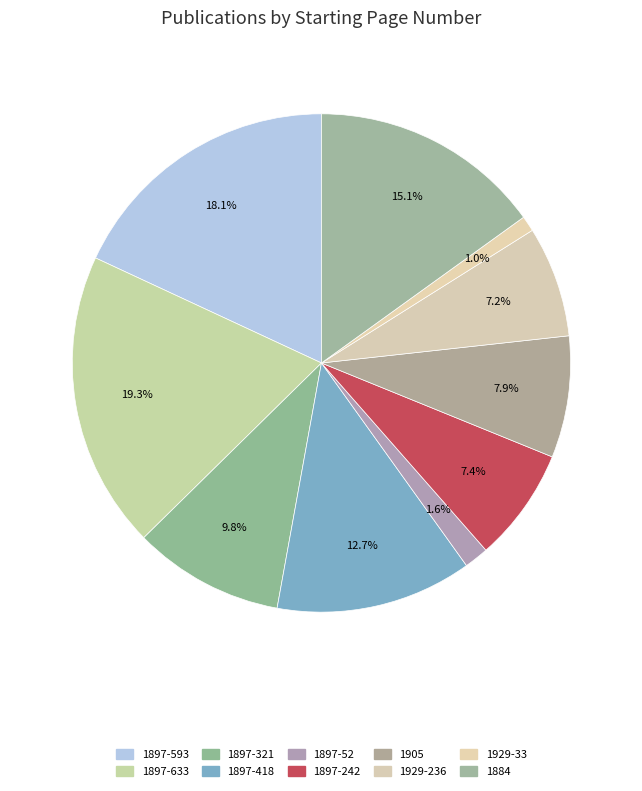

Does any single category account for the majority?

No